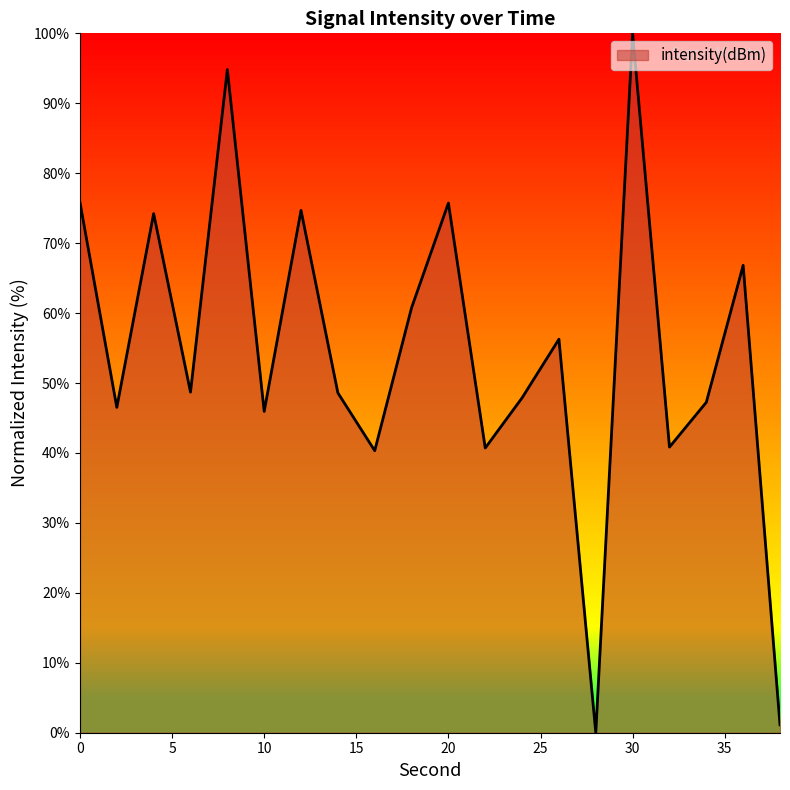

What is the greatest value displayed?

100.0